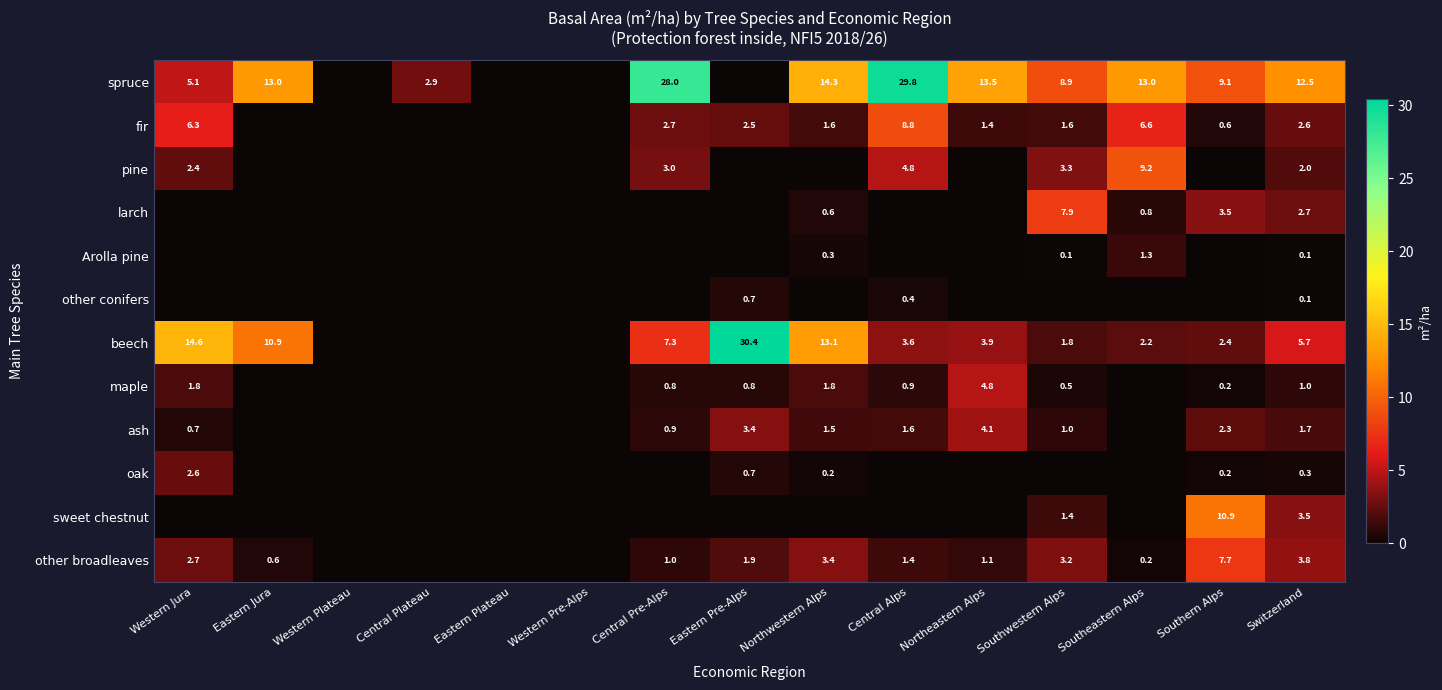

Rank the series by their maximum value, from lowest to highest.

other conifers, Arolla pine, oak, ash, maple, other broadleaves, larch, fir, pine, sweet chestnut, spruce, beech